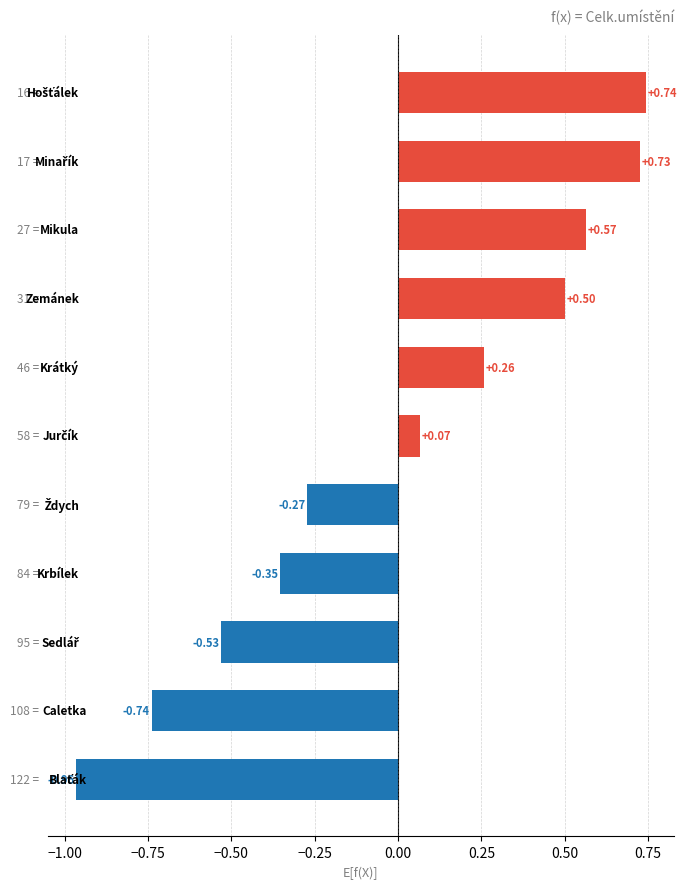

How many values are below zero?

5